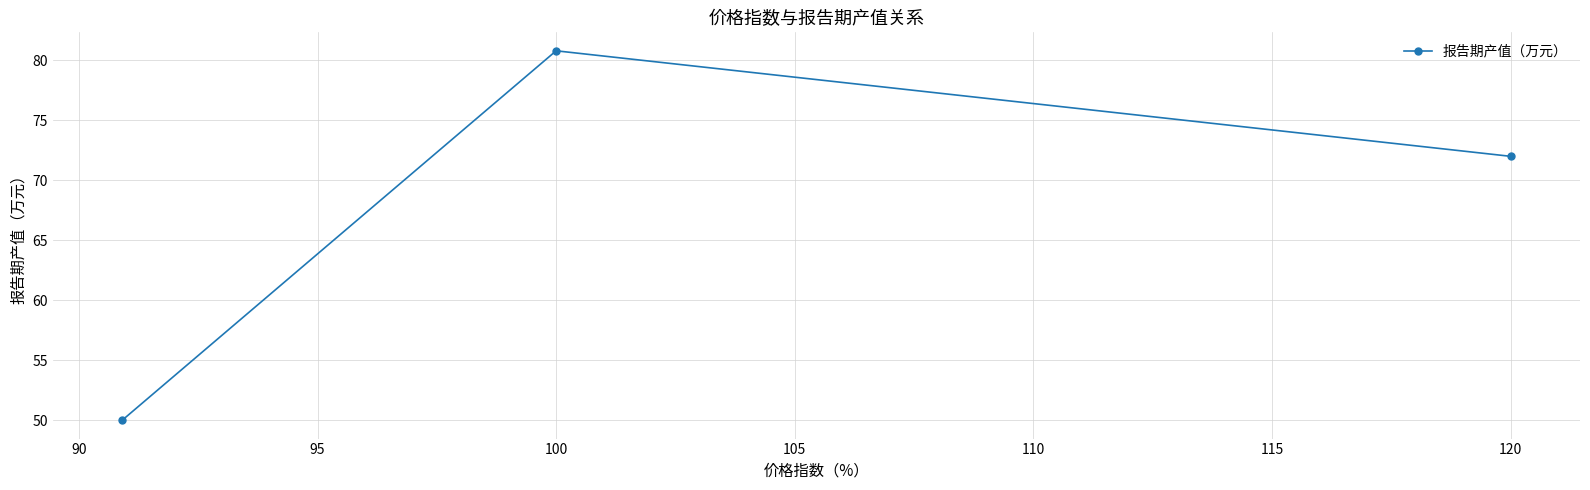

What is the average value?

67.6